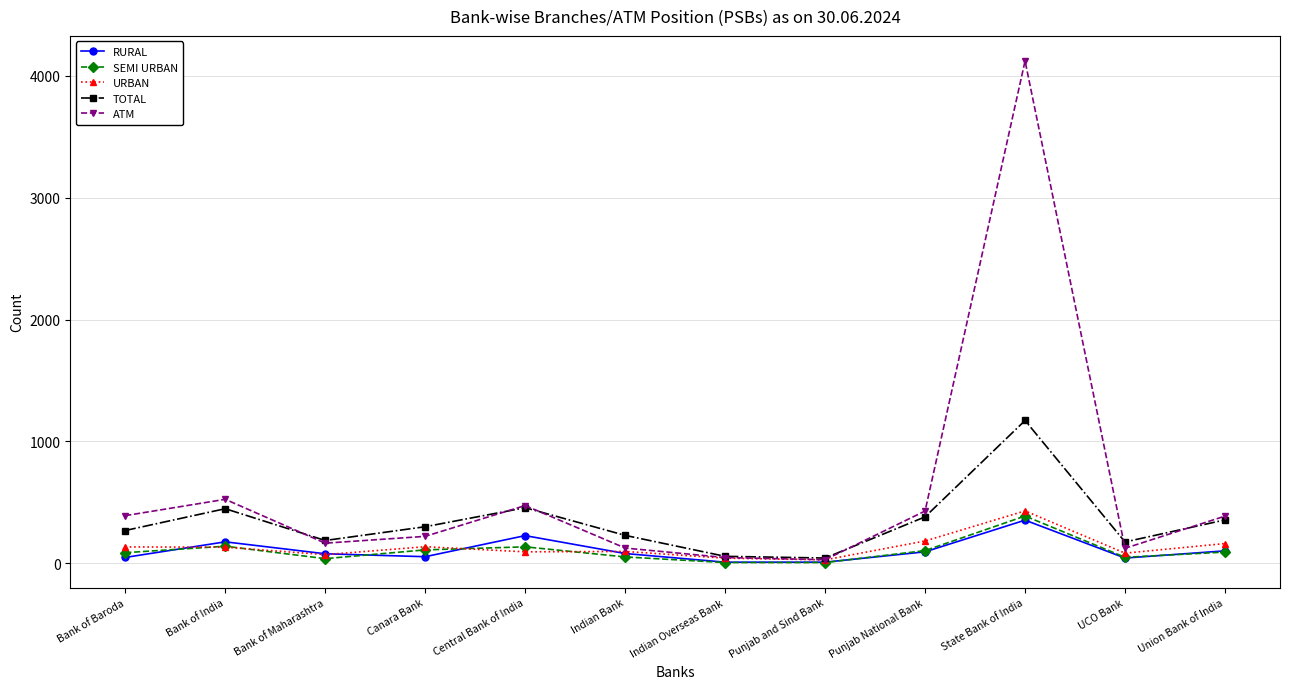

What is the smallest value displayed?

6